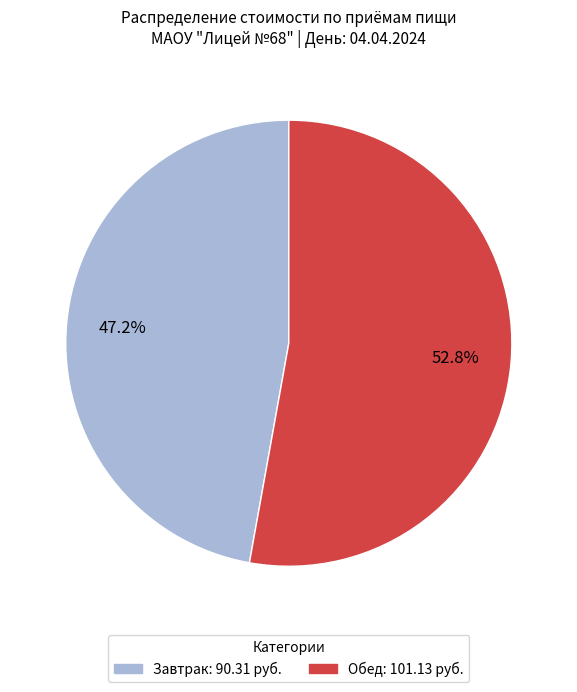

Which slice is the largest?

Обед